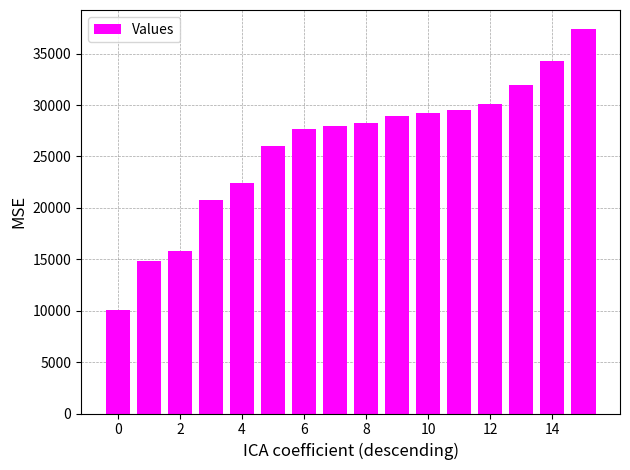

What is the difference between the maximum and second lowest values?

22511